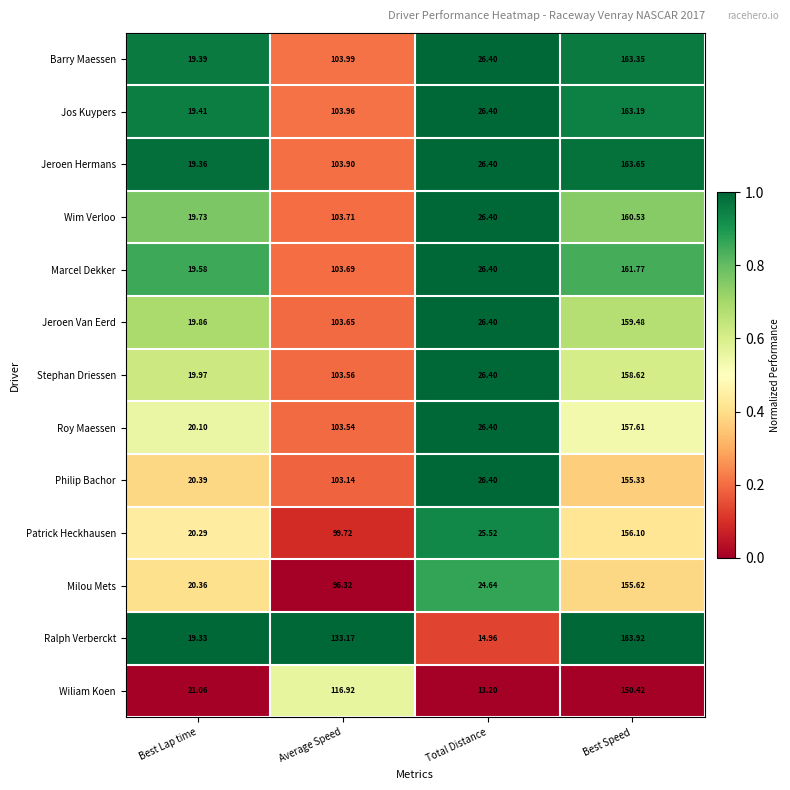

List the labels in order of Wim Verloo value, largest first.

Best Speed, Average Speed, Total Distance, Best Lap time